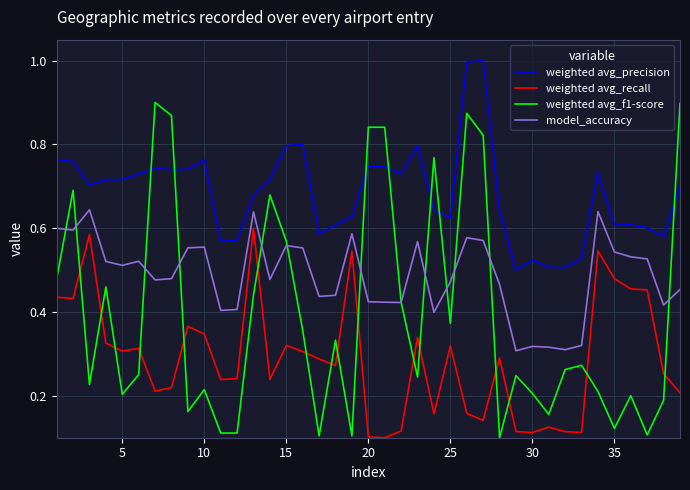

Which series has the largest total across all categories?

weighted avg_precision